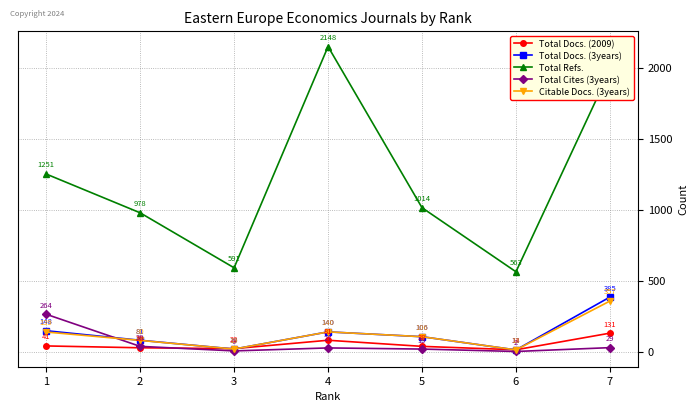

True or false: Total Docs. (3years) and Total Docs. (2009) cross at least once.

True